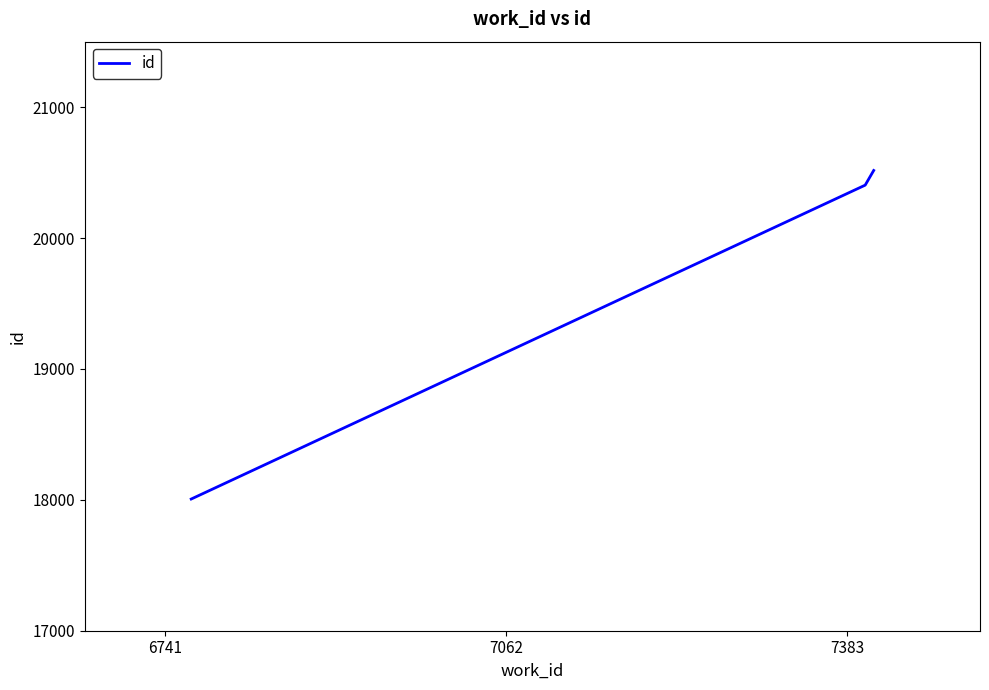

What is the difference between the second highest and minimum values?

2398